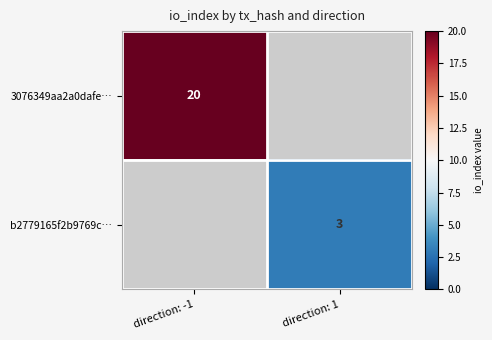

The 3076349aa2a0dafe… series shows 20 at direction: -1. True or false?

True